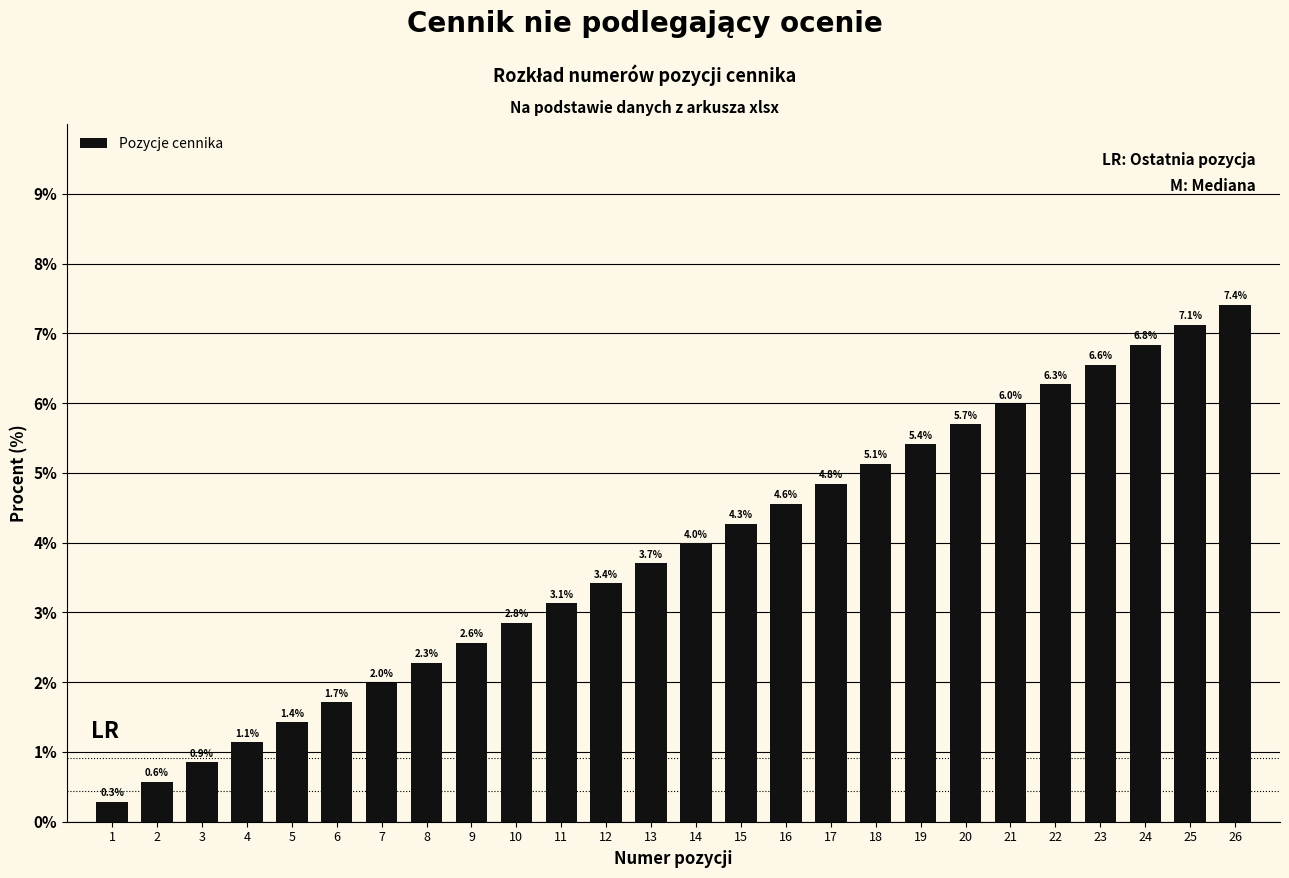

Reading right to left, list all the values displayed in this chart.

7.4	7.1	6.8	6.6	6.3	6.0	5.7	5.4	5.1	4.8	4.6	4.3	4.0	3.7	3.4	3.1	2.8	2.6	2.3	2.0	1.7	1.4	1.1	0.9	0.6	0.3